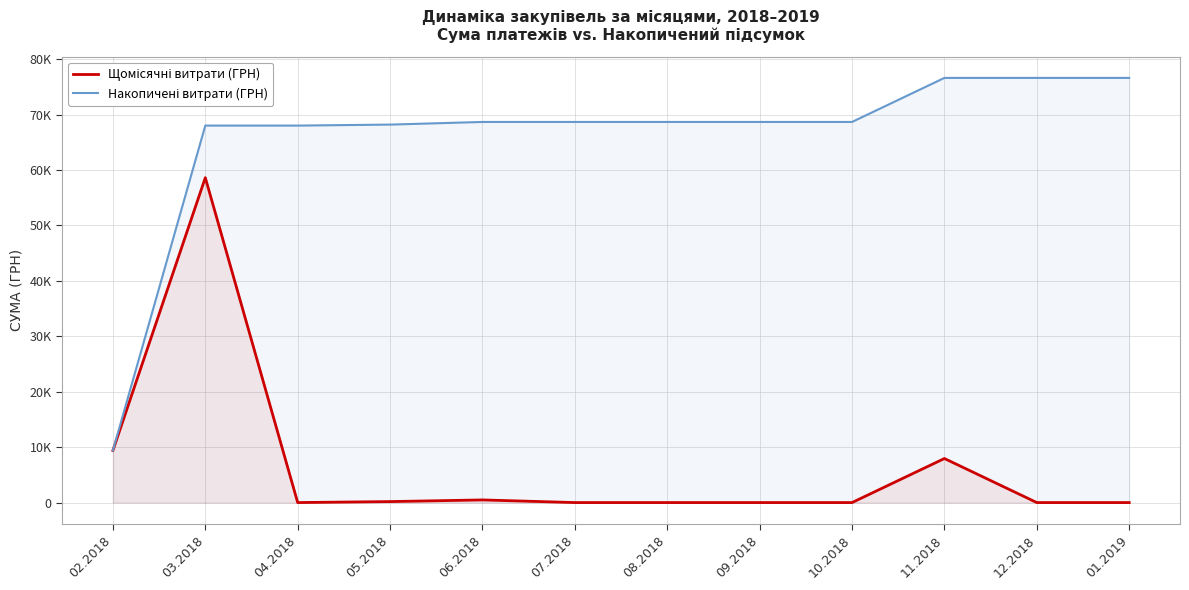

What is the highest value of the Накопичені витрати (ГРН) series?

76634.2